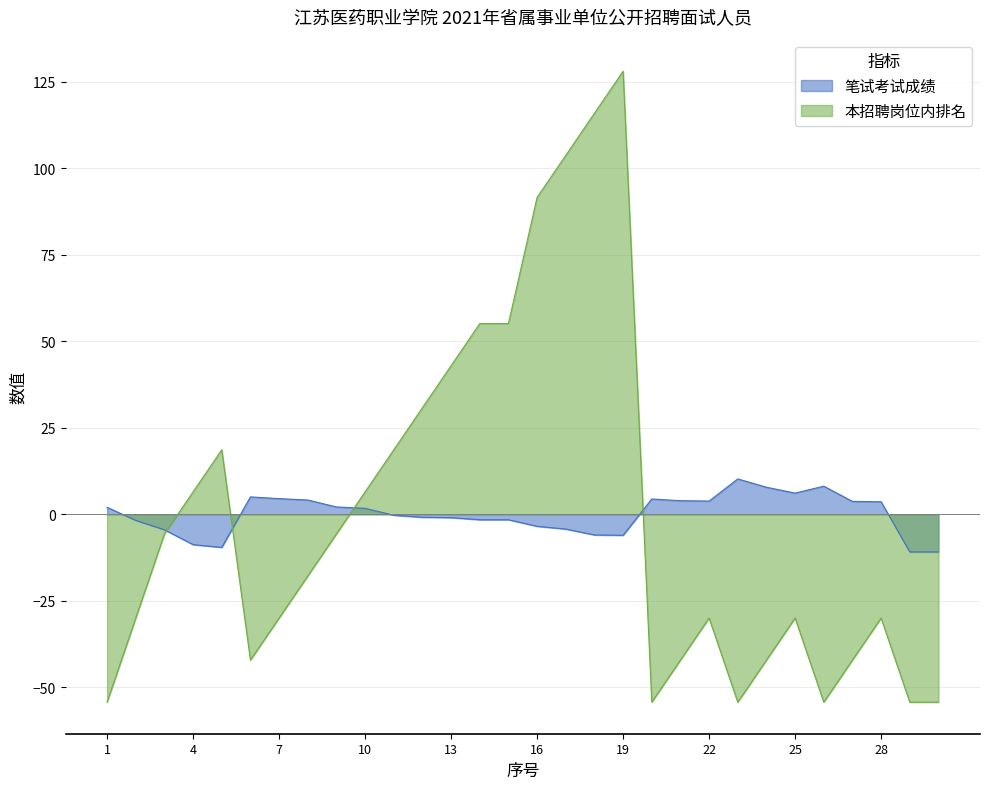

True or false: 笔试考试成绩 has a value of 2.5 at 7.

False